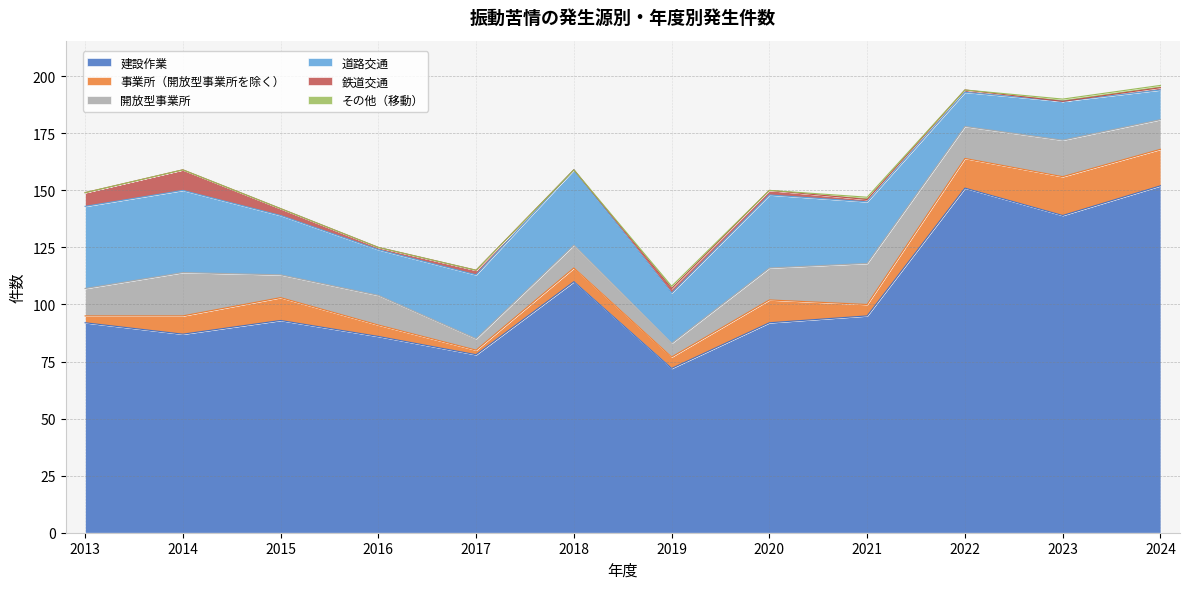

True or false: 鉄道交通 has a value of 1 at 2021.

False